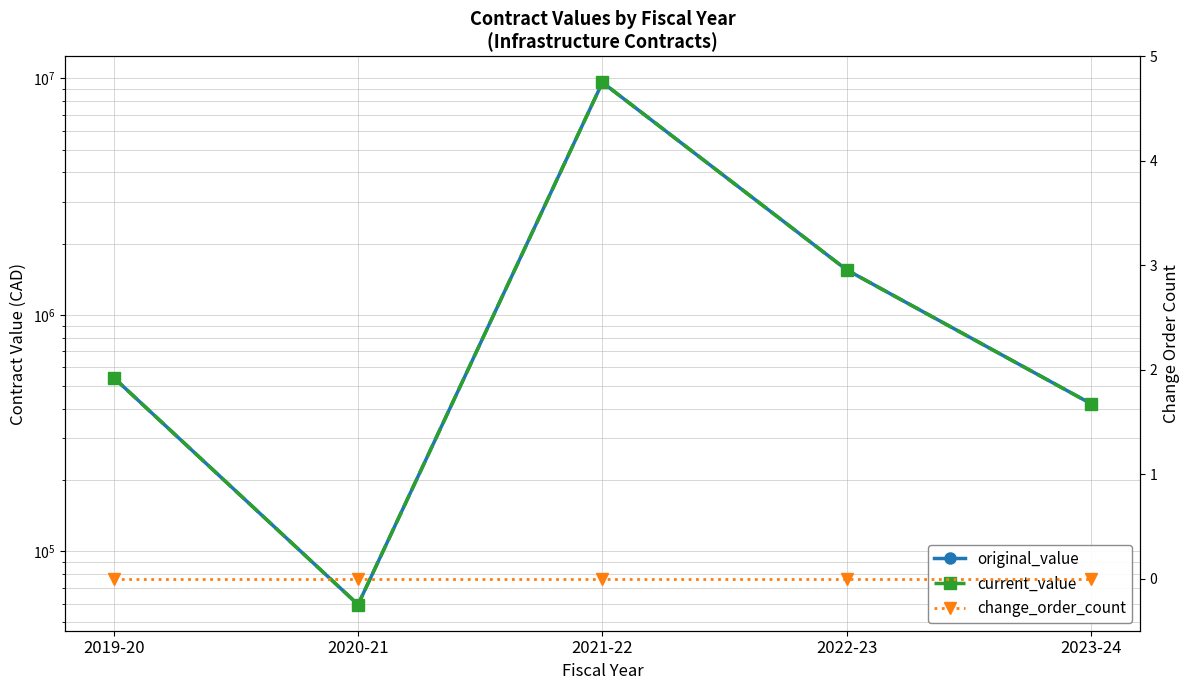

What is the total value across all series at 2020-21?

119000.0